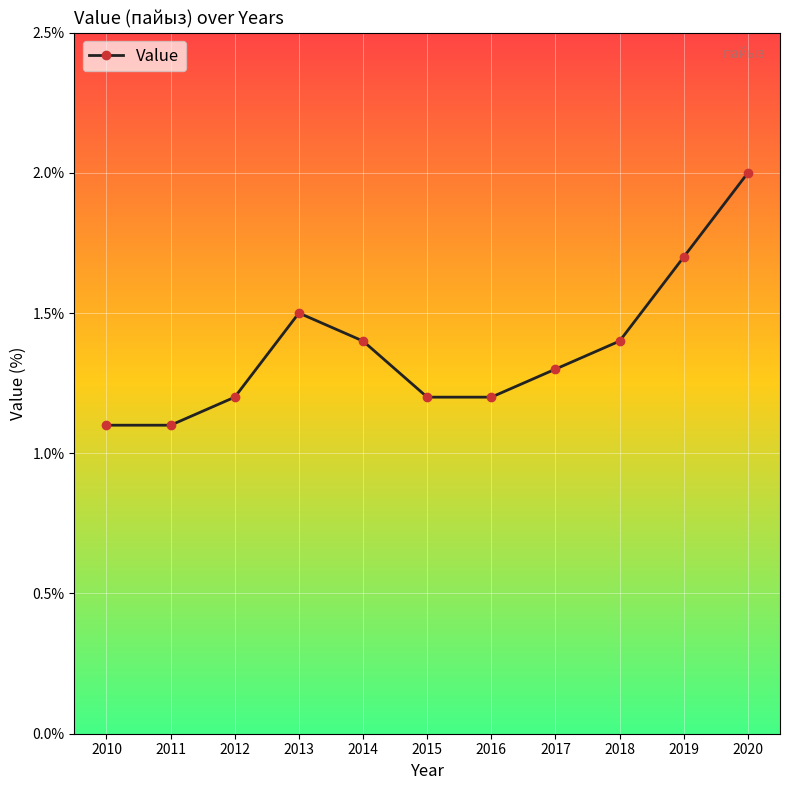

True or false: the data shows 1.4 at 2014.

True